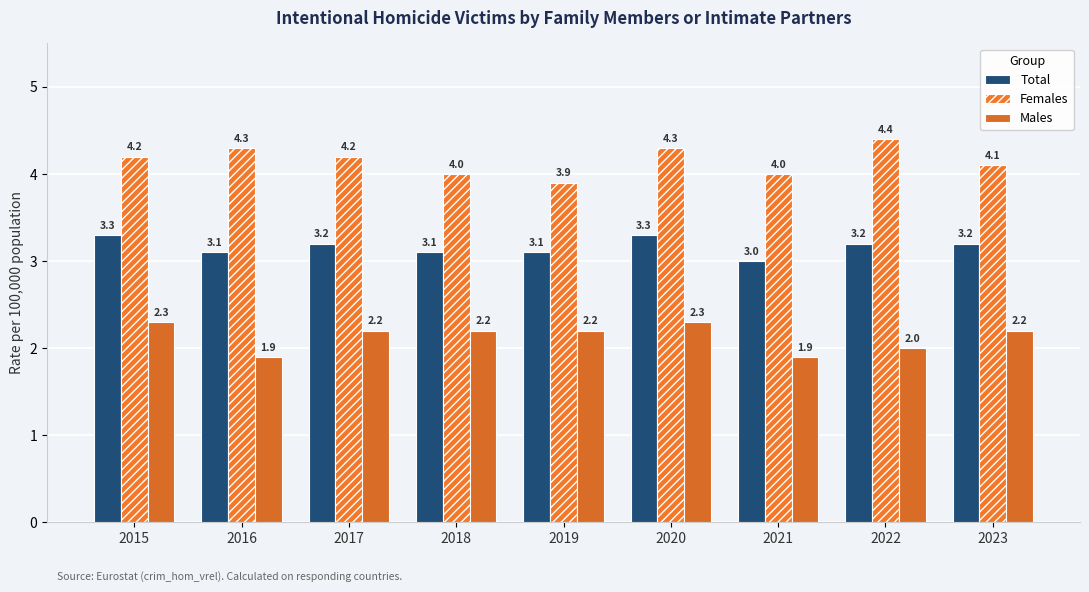

What is the difference between the Total values at 2020 and 2022?

0.1